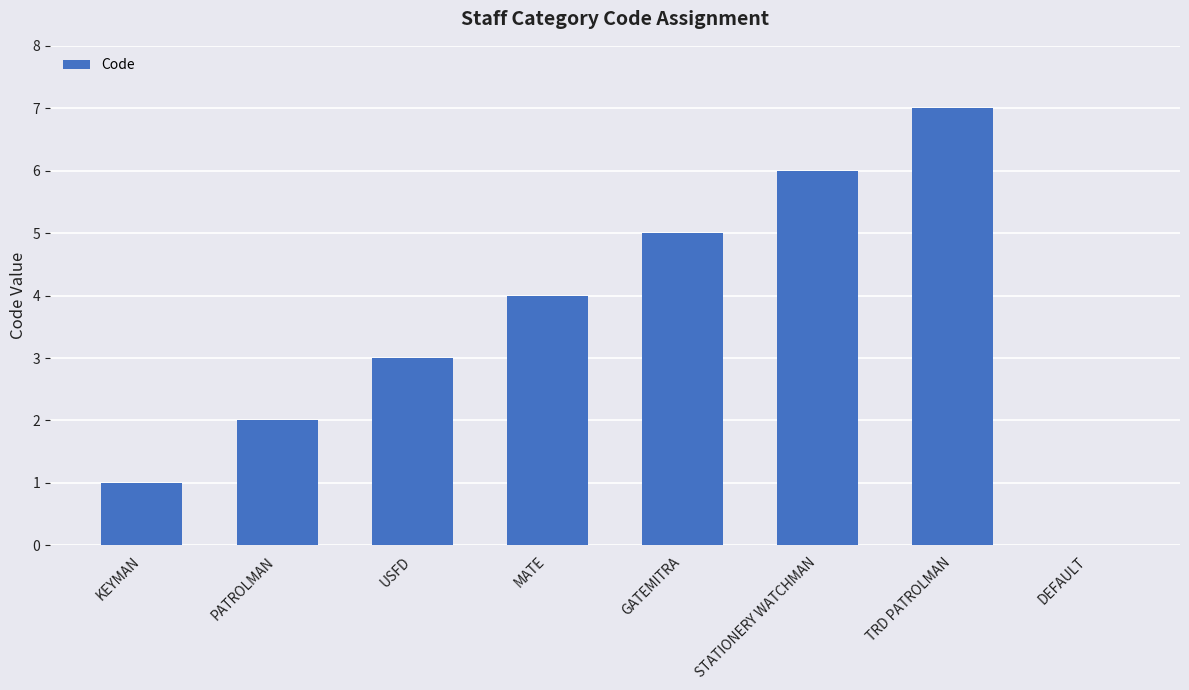

Count the number of data series in this chart.

1